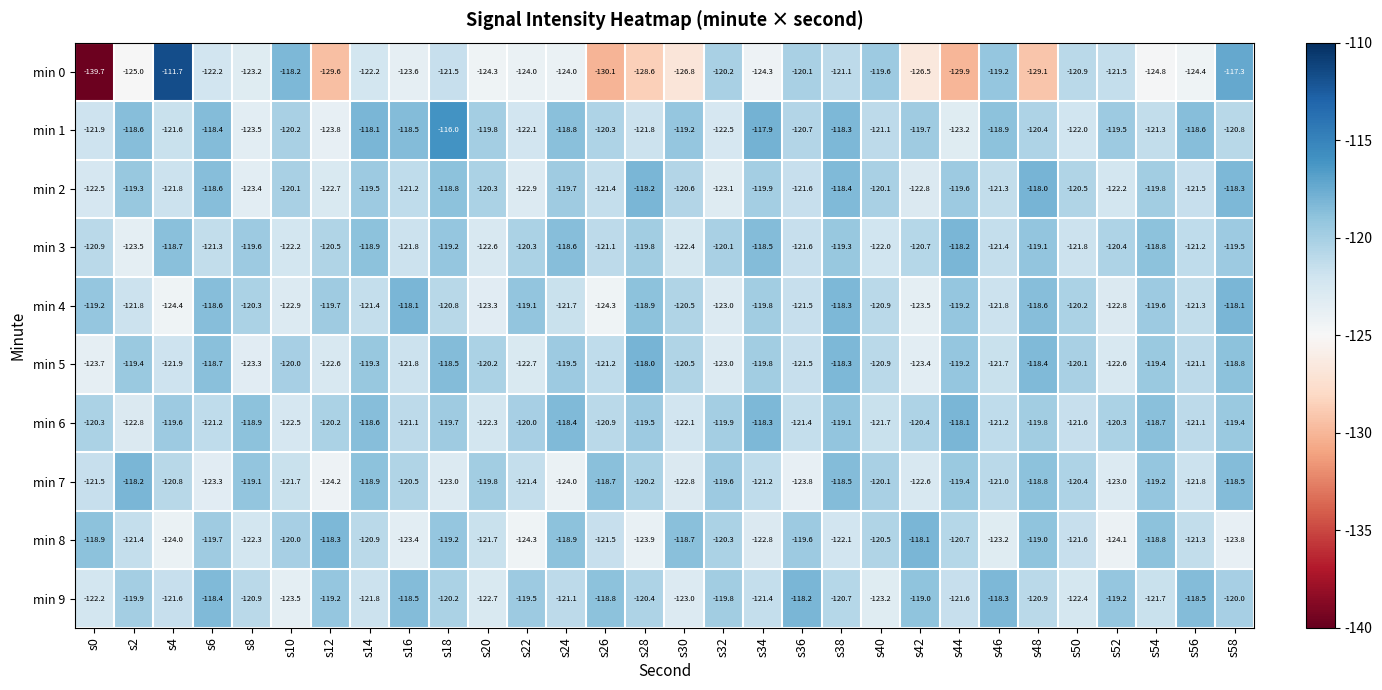

What is the difference between the maximum and second lowest values in the min 3 series?

4.4